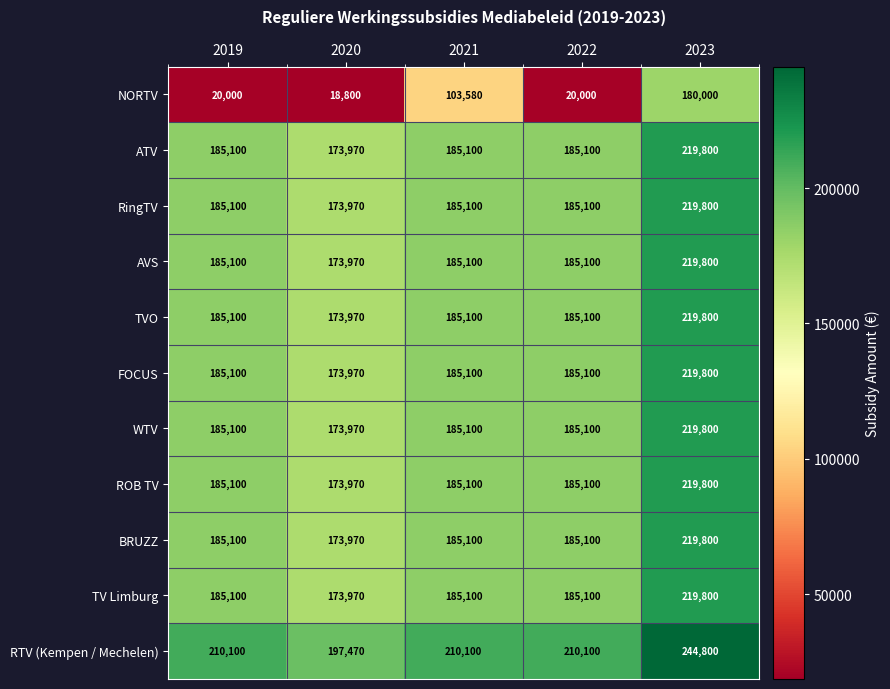

What value does the TVO series have at 2023?

219800